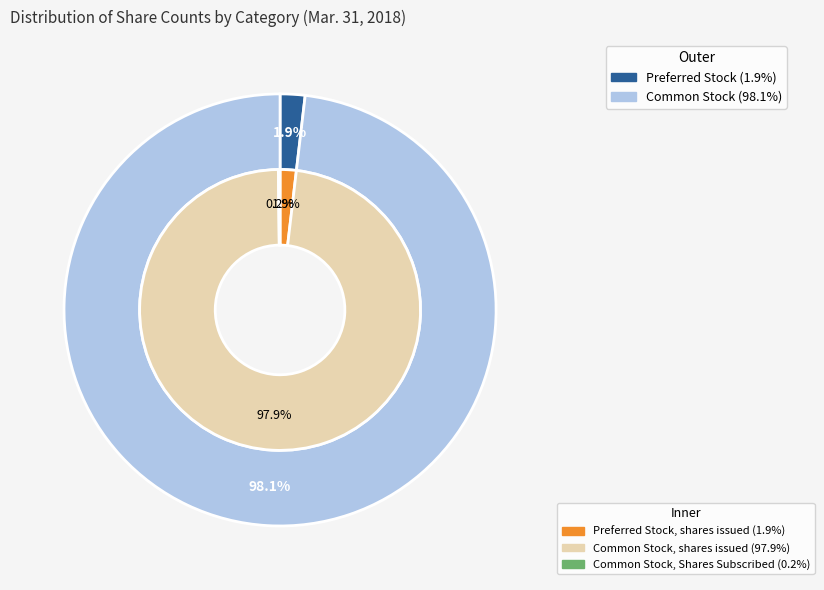

To the nearest percent, what portion does Common Stock, shares issued represent?

98%